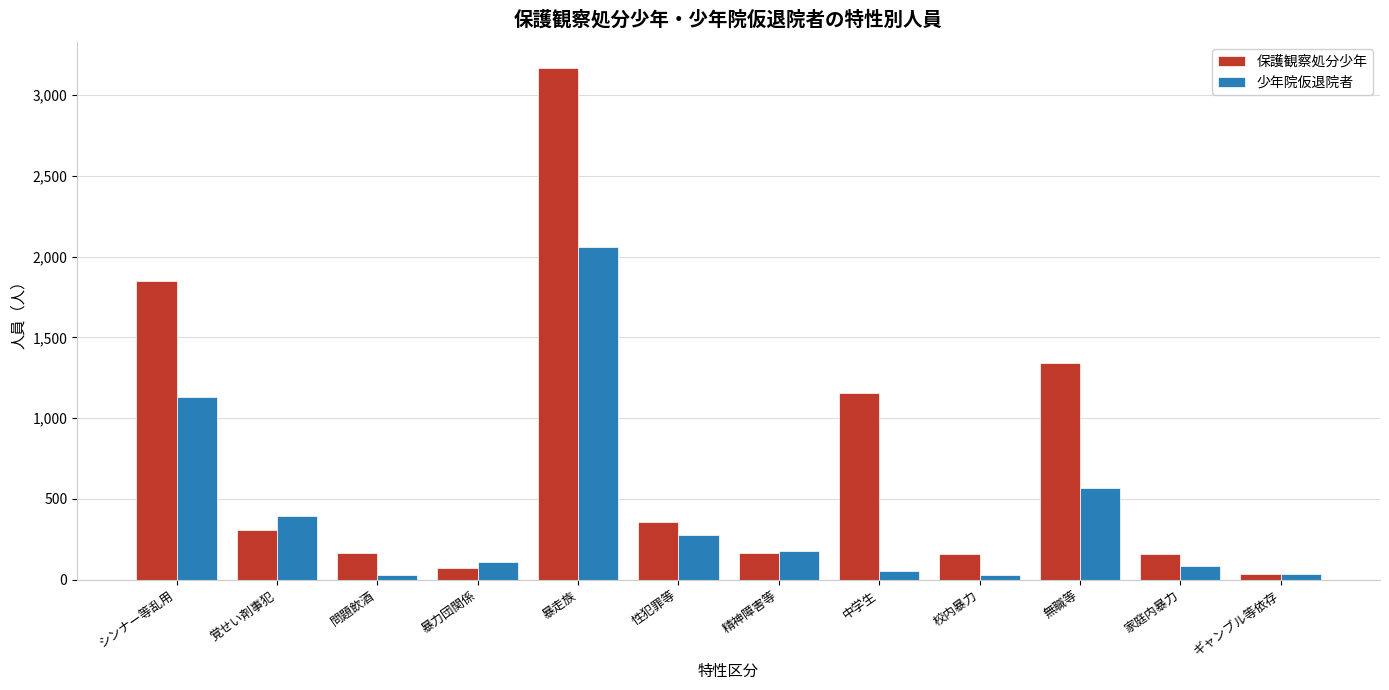

What is the greatest value displayed?

3169